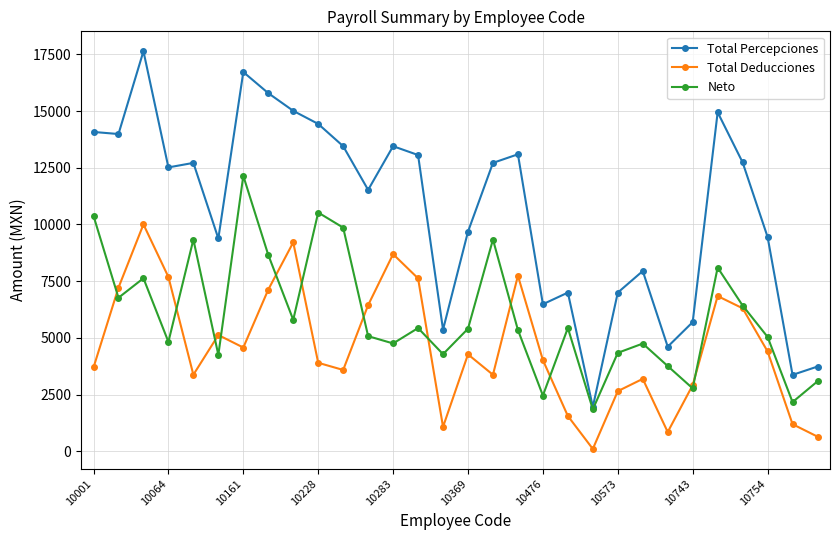

How many interior local valleys does the Total Deducciones series have?

7